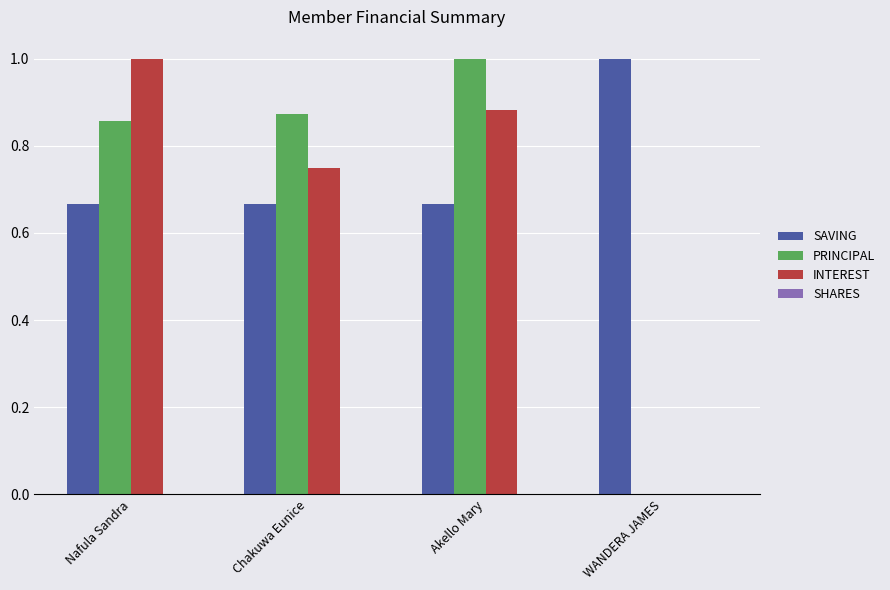

True or false: SAVING has a value of 0.4 at WANDERA JAMES.

False